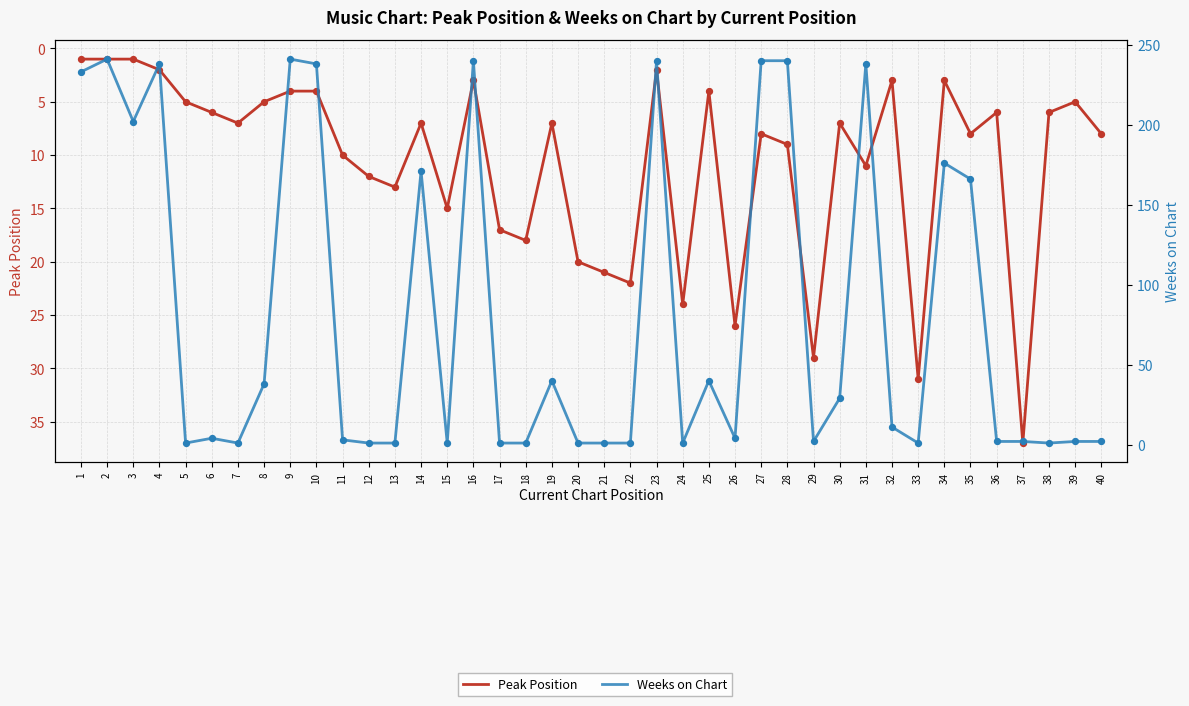

What are all the series names shown in the legend?

Peak Position, Weeks on Chart